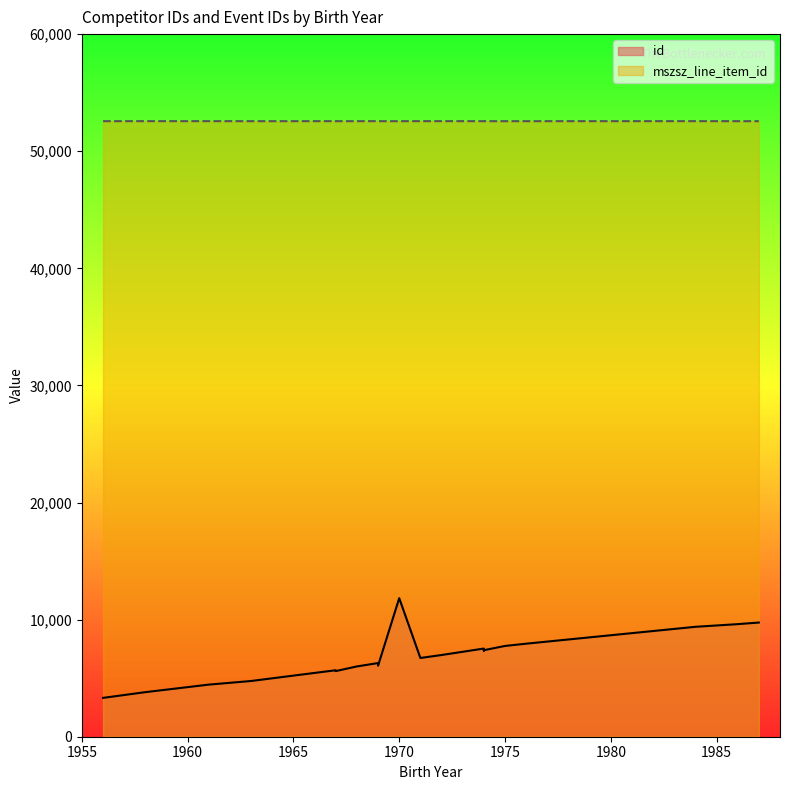

What is the difference between the maximum and second lowest values in the mszsz_line_item_id series?

3